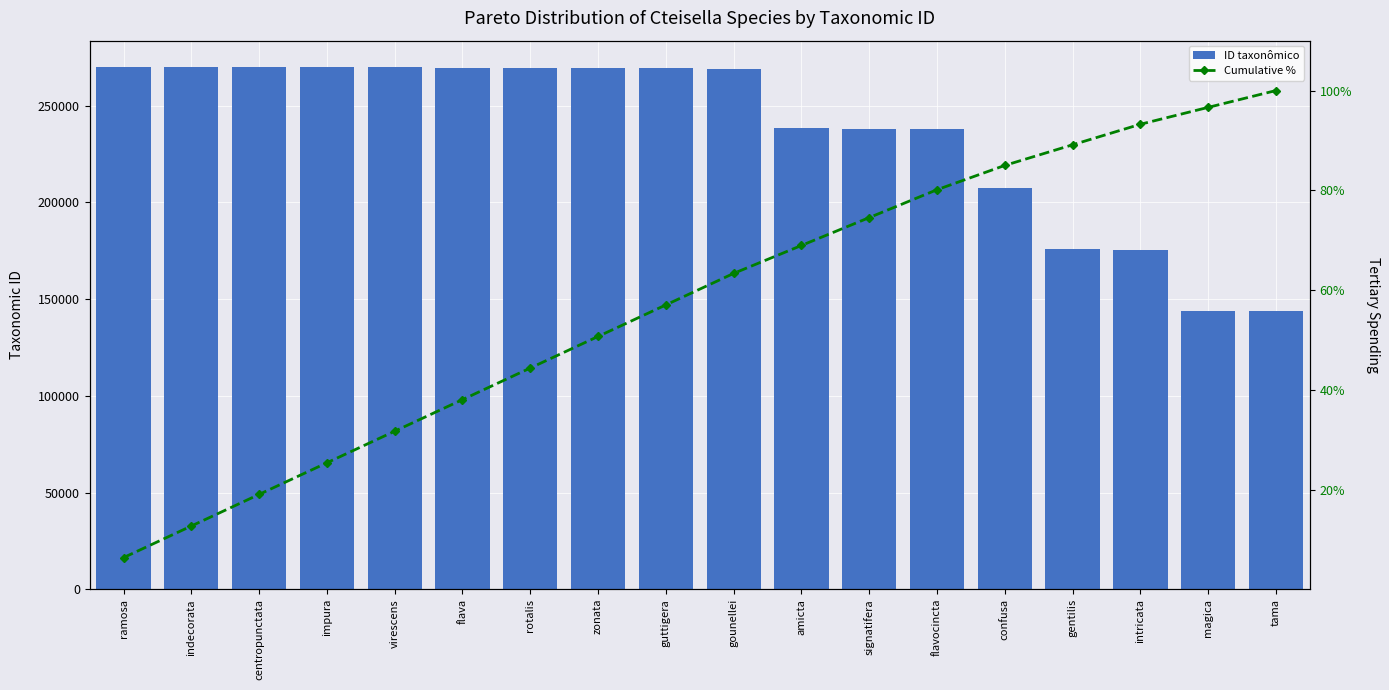

What is the smallest value displayed?

6.3